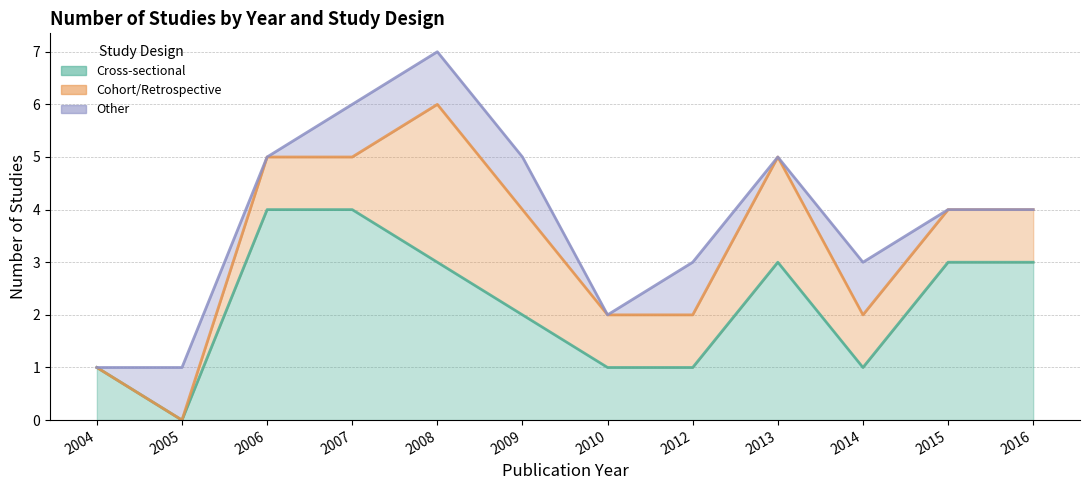

How many series are shown in this chart?

3